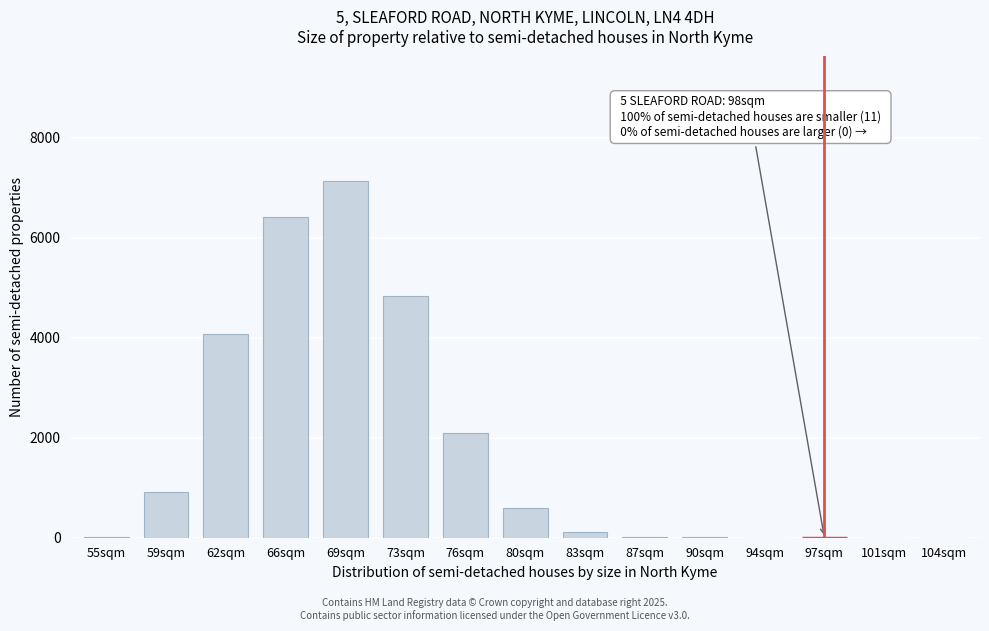

What is the sum of all values?

26193